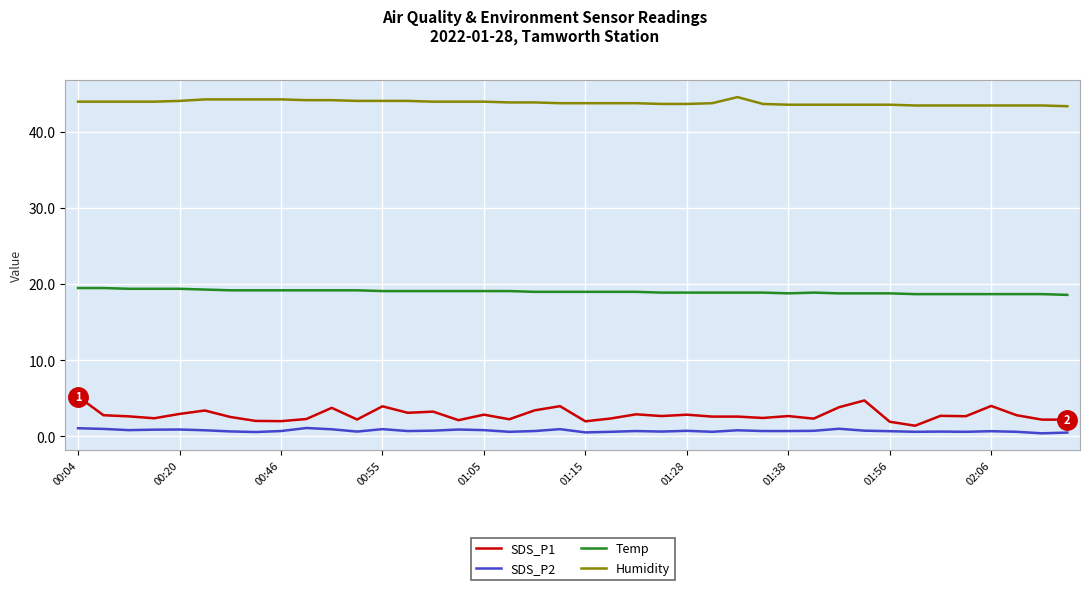

Which series has the largest range (max minus min)?

SDS_P1